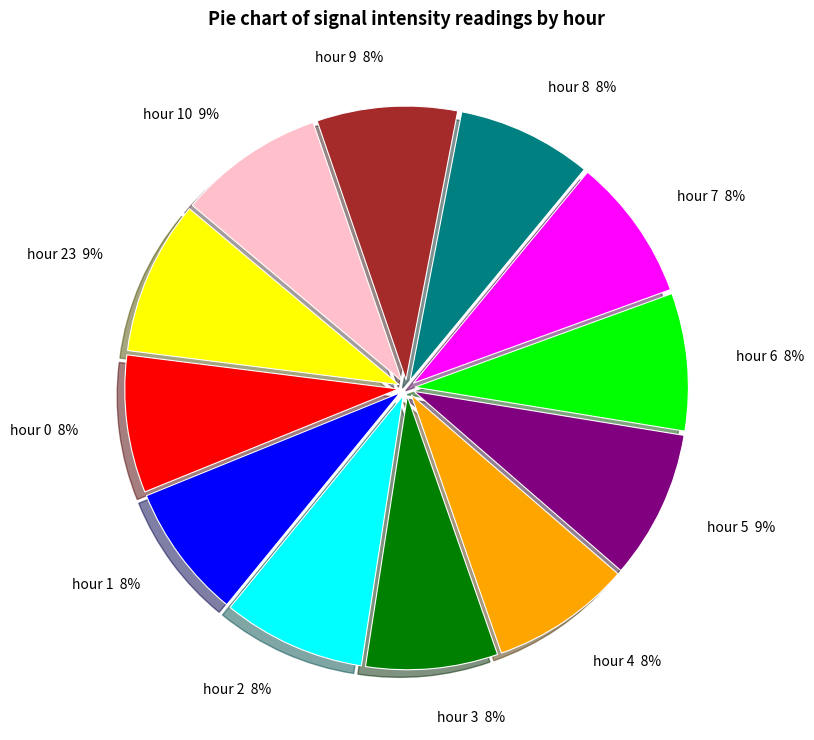

To the nearest percent, what is the difference between the hour 2 and hour 23 slice percentages?

1%